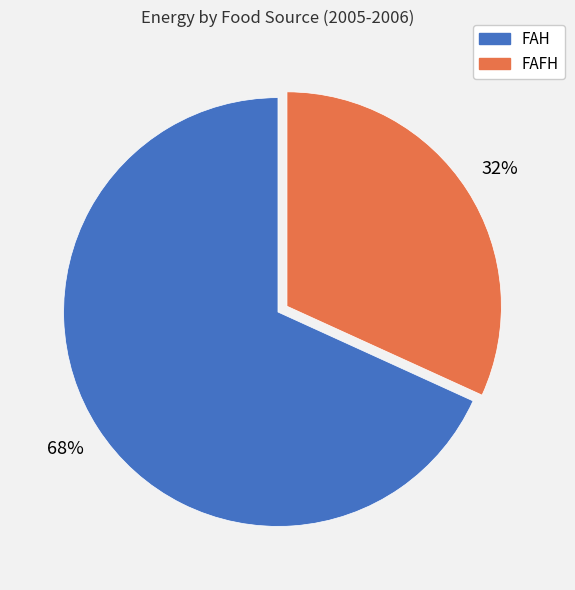

What is the ratio of the value at FAFH to the value at FAH?

0.5